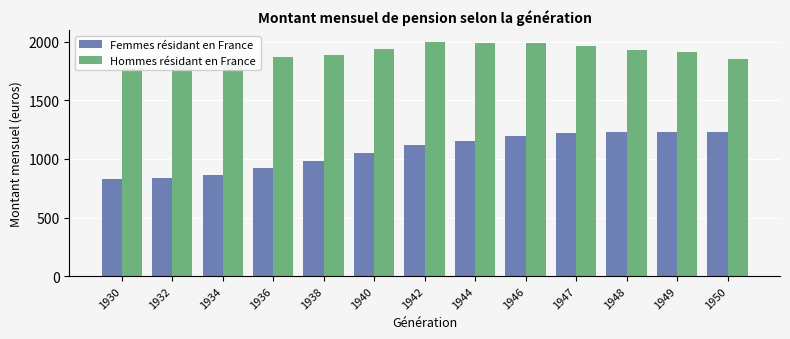

Rank the series at 1949 from lowest to highest value.

Femmes résidant en France, Hommes résidant en France